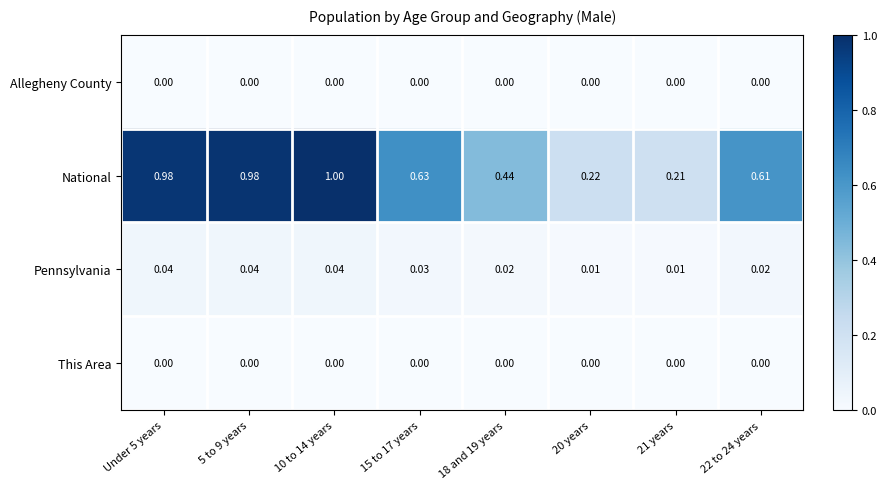

Which series has the largest total across all categories?

National